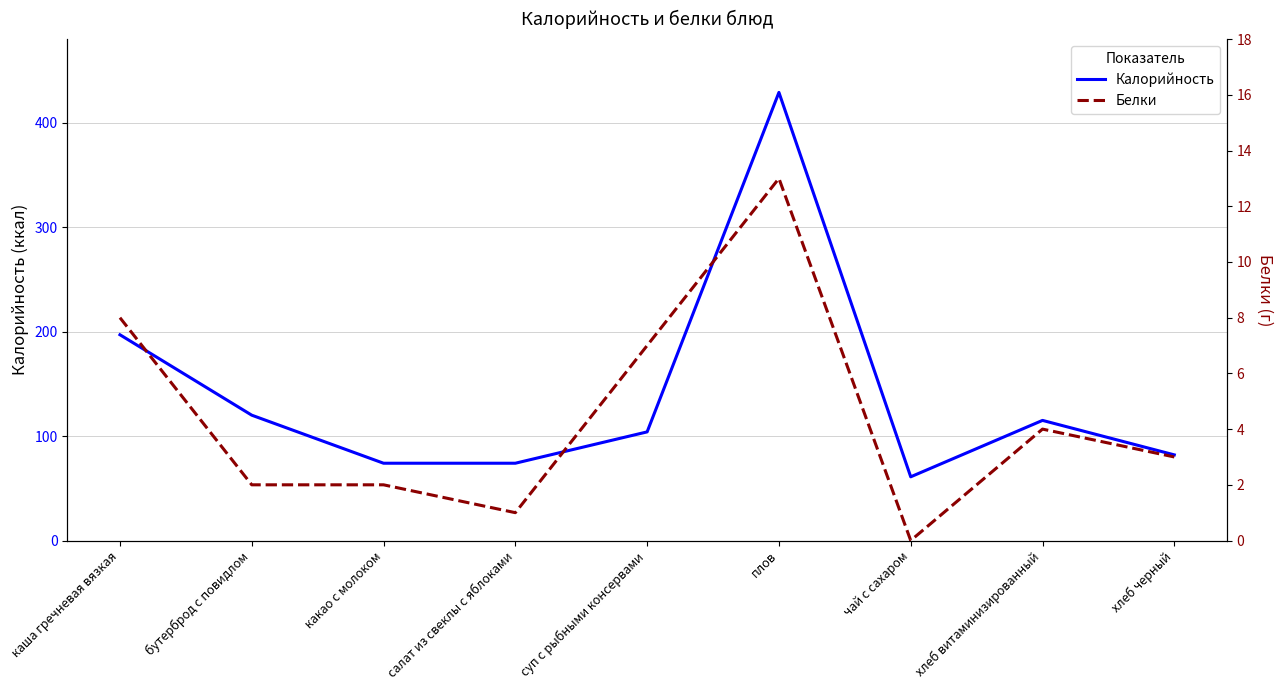

Read the Калорийность value at каша гречневая вязкая.

197